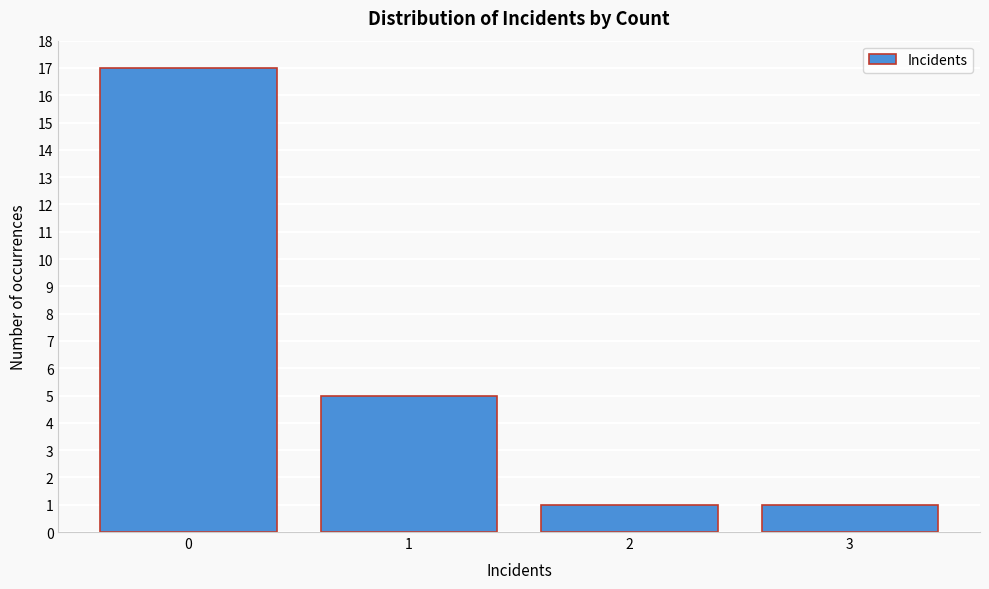

Reading right to left, list all the values displayed in this chart.

3=1	2=1	1=5	0=17